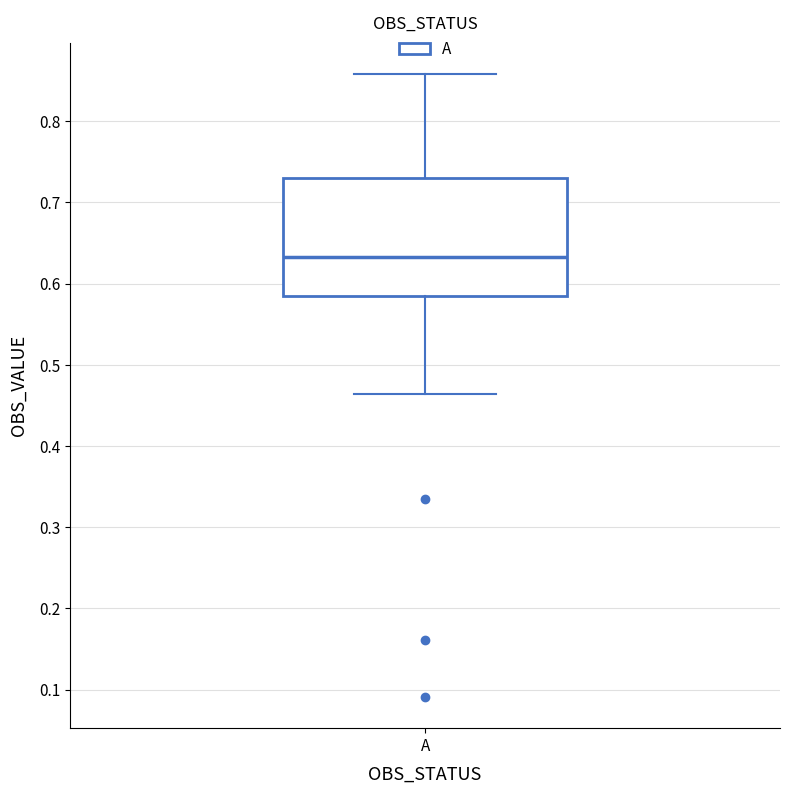

Where does the upper whisker of the box for A end on the y-axis? The values are not printed on the chart, so give them approximately, as read against the axis.

0.86